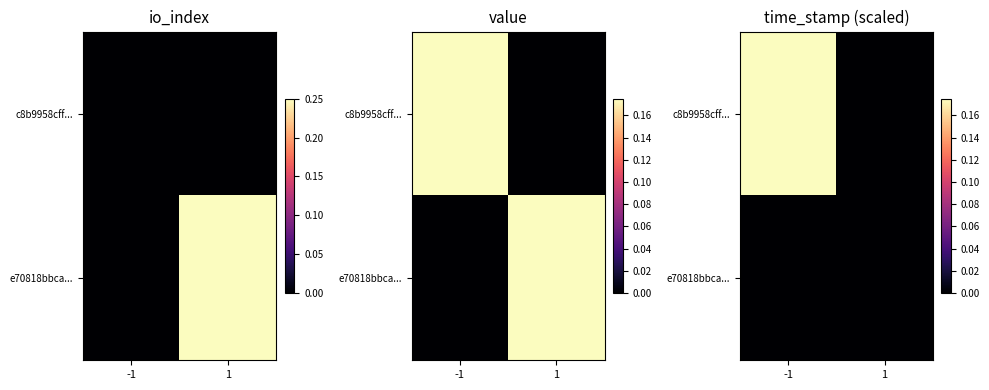

At how many categories does at least one series exceed 0?

1